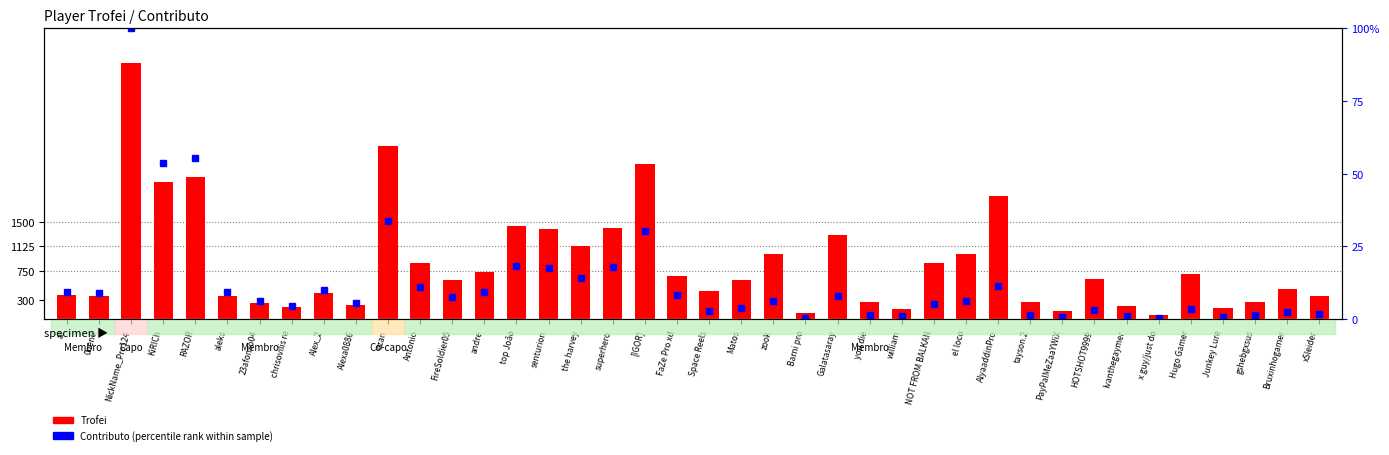

What is the sum of all Contributo (percentile rank) values?

493.0